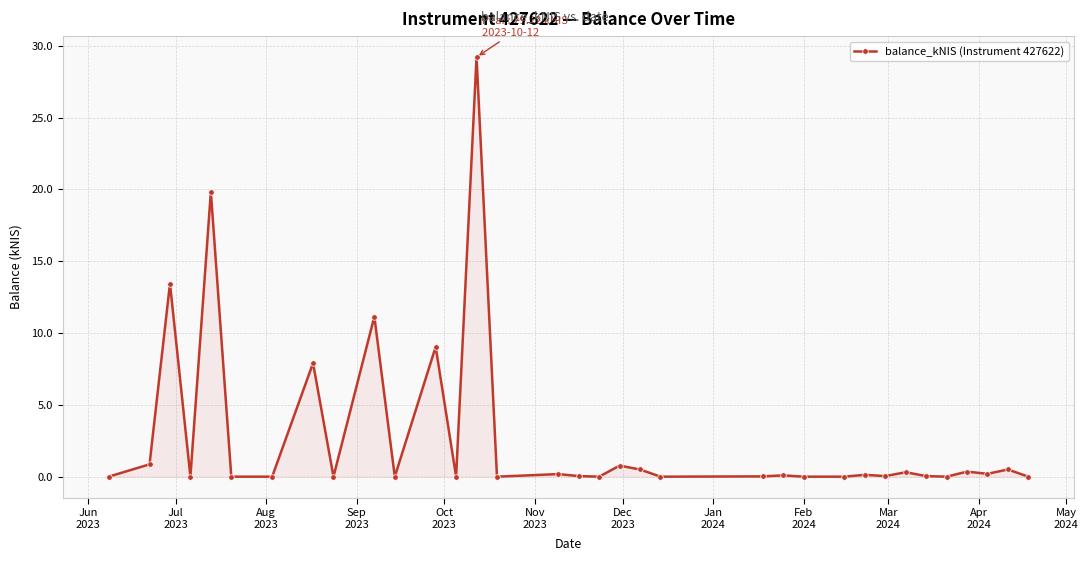

Does the chart have visible grid lines?

Yes